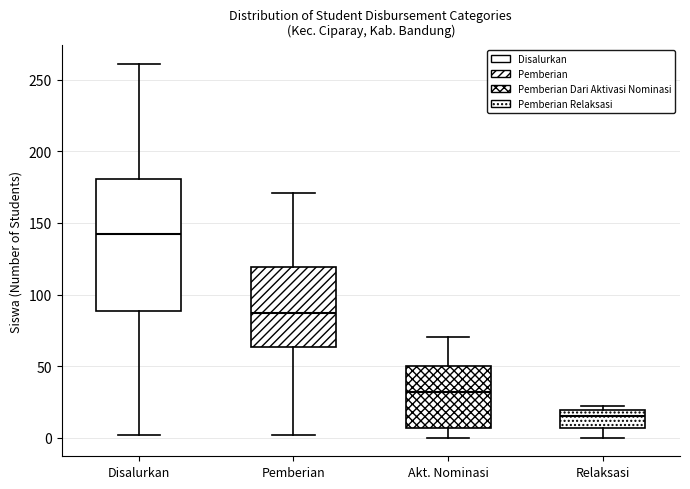

Which box is the tallest, from its lower edge to its upper edge?

Disalurkan